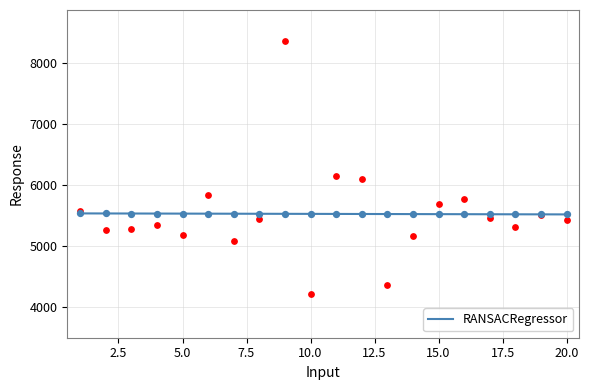

What is the lowest value of the RANSACRegressor series?

5520.6